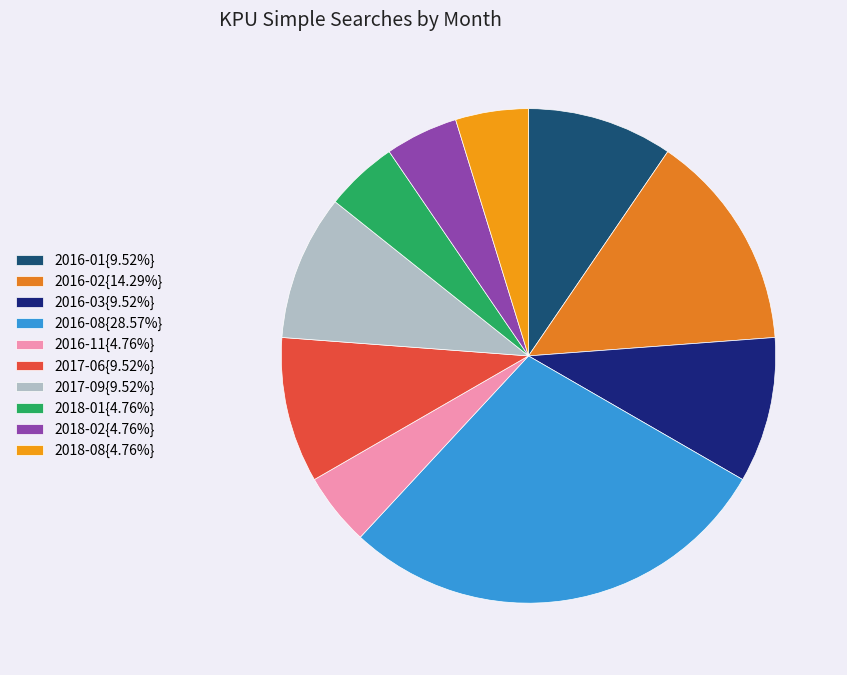

Which category has the biggest portion of the pie?

2016-08